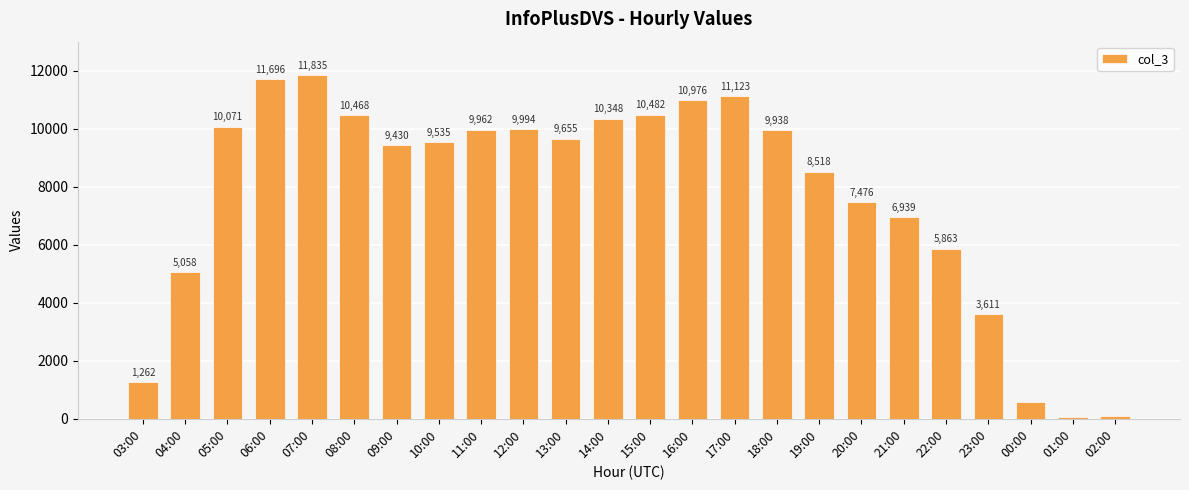

What is the label of the 14th bar from the right?

13:00